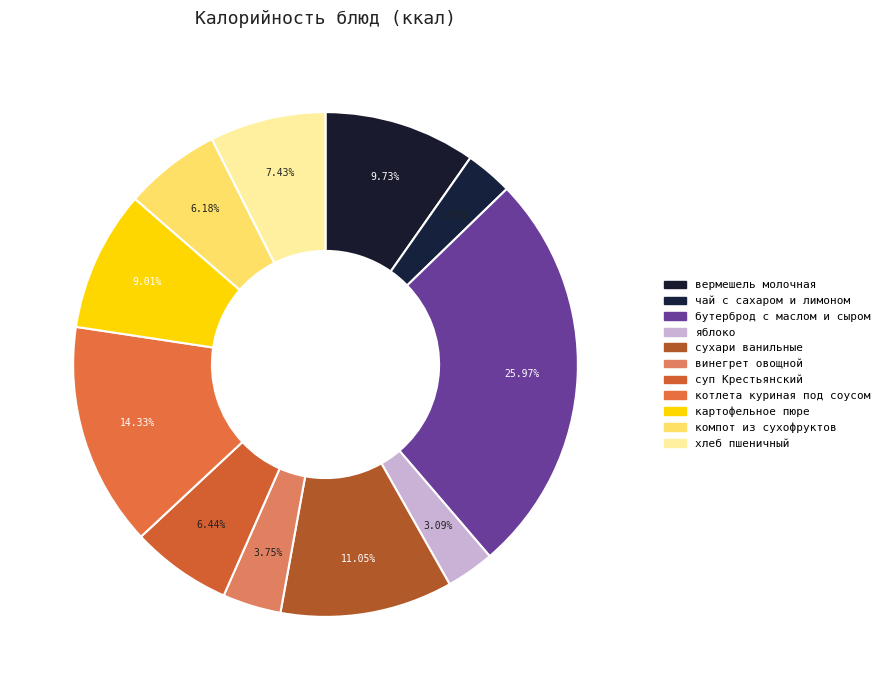

To the nearest percent, what portion does чай с сахаром и лимоном represent?

3%